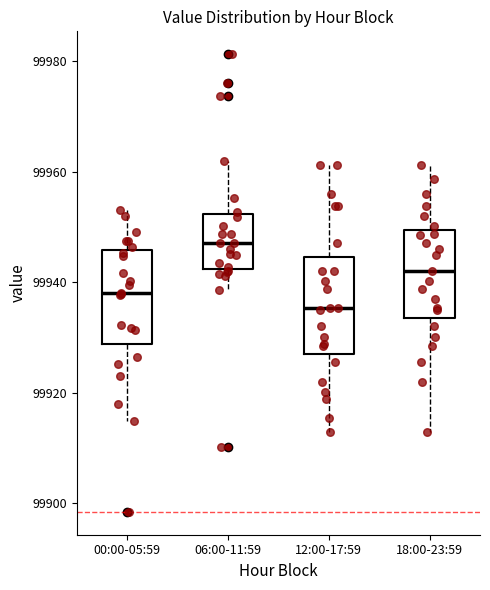

Where is the upper edge of the box for 06:00-11:59 on the y-axis? The values are not printed on the chart, so give them approximately, as read against the axis.

99952